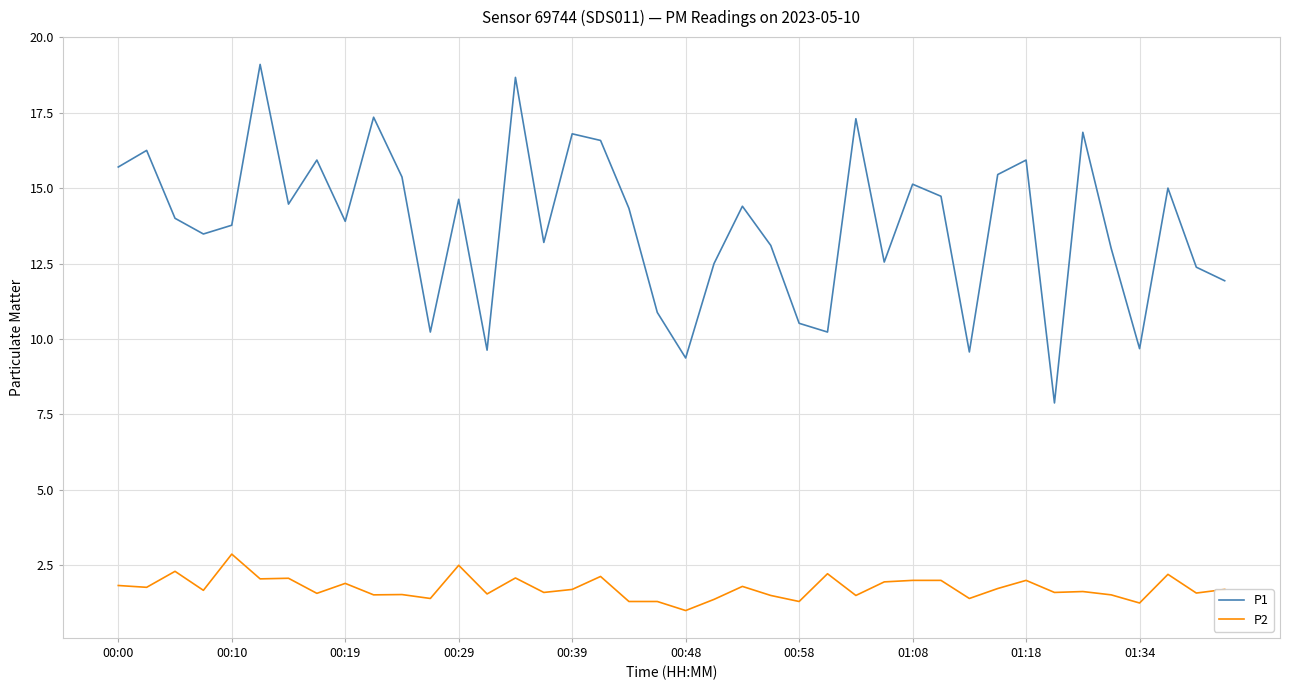

True or false: P2 has more than 0 points higher than both neighbors.

True